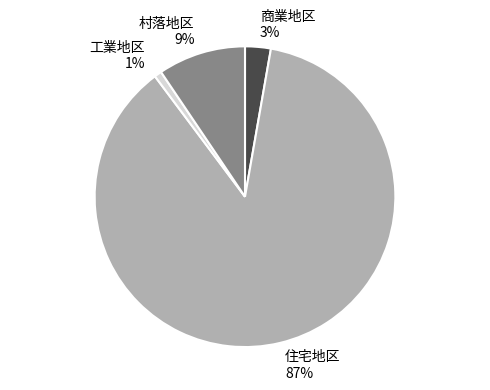

To the nearest percent, what is the average slice percentage?

25%